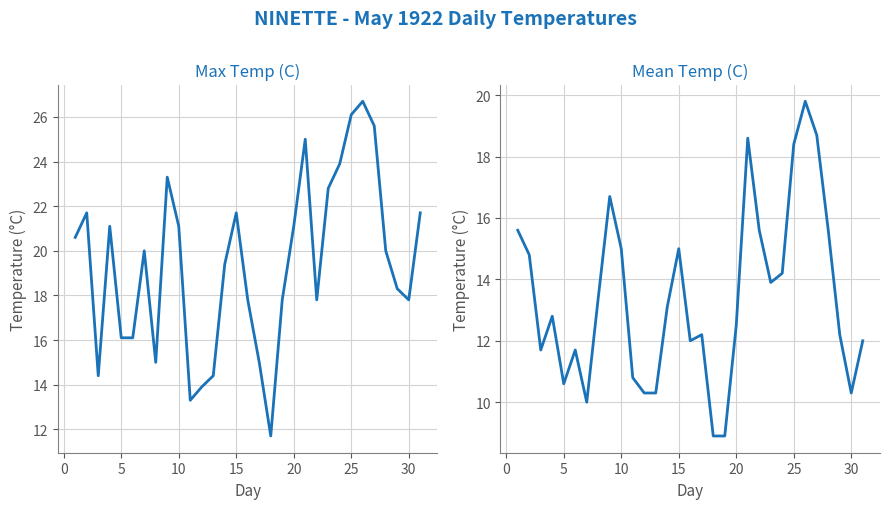

In Mean Temp (C), how many points are lower than both neighbors (excluding endpoints)?

6